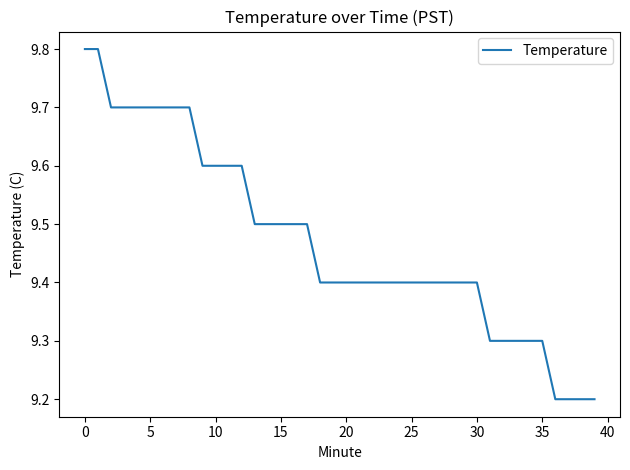

What is the difference between the maximum and minimum values?

0.6